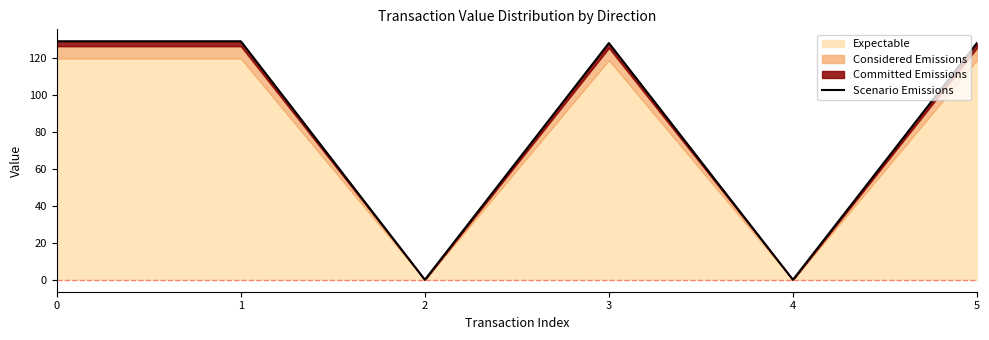

Where is the first local minimum?

2